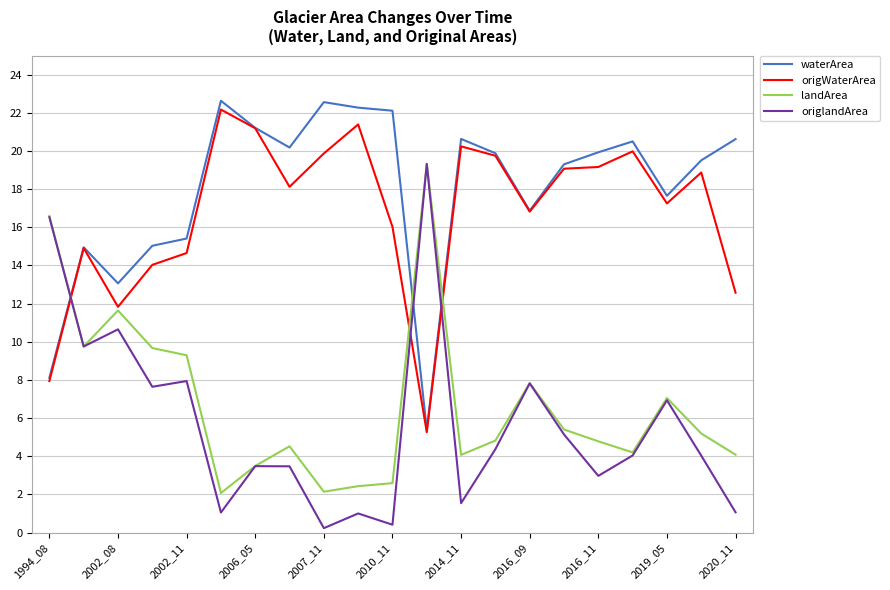

What are all the series names shown in the legend?

waterArea, origWaterArea, landArea, origlandArea